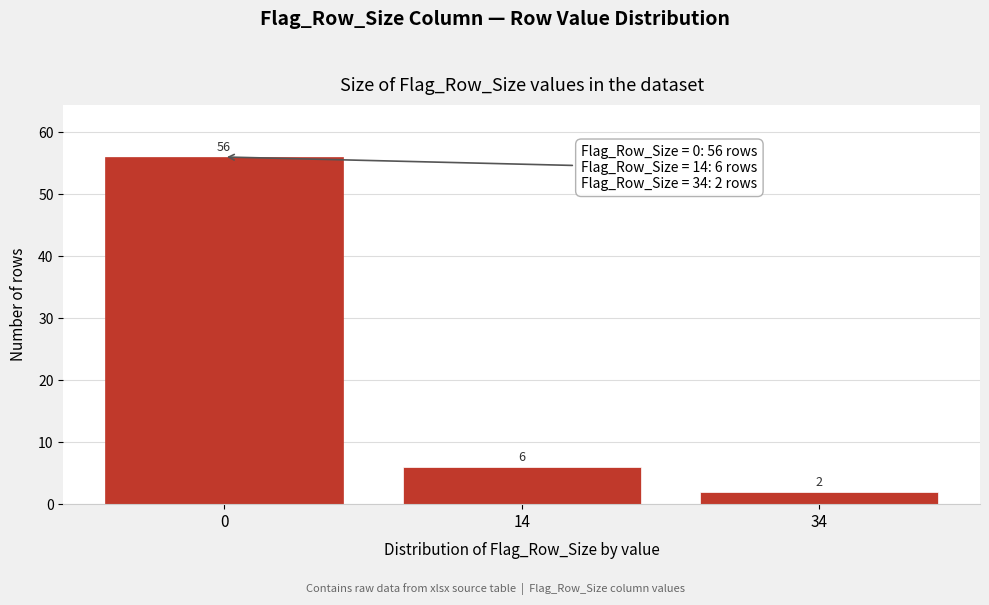

Reading left to right, extract all data points from this chart.

56	6	2